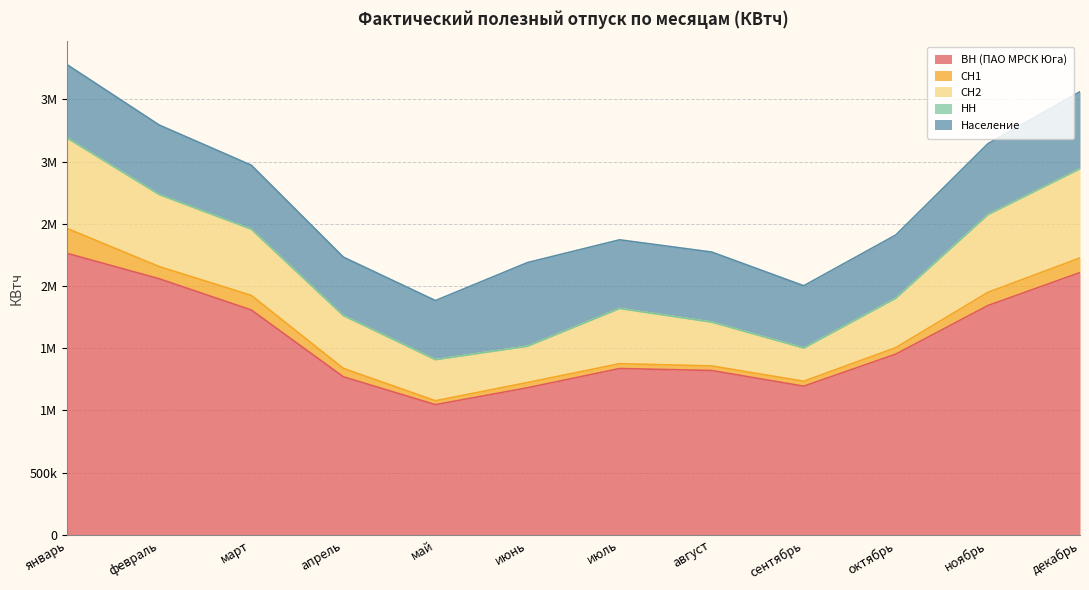

What are all the series names shown in the legend?

ВН (ПАО МРСК Юга), СН1, СН2, НН, Население